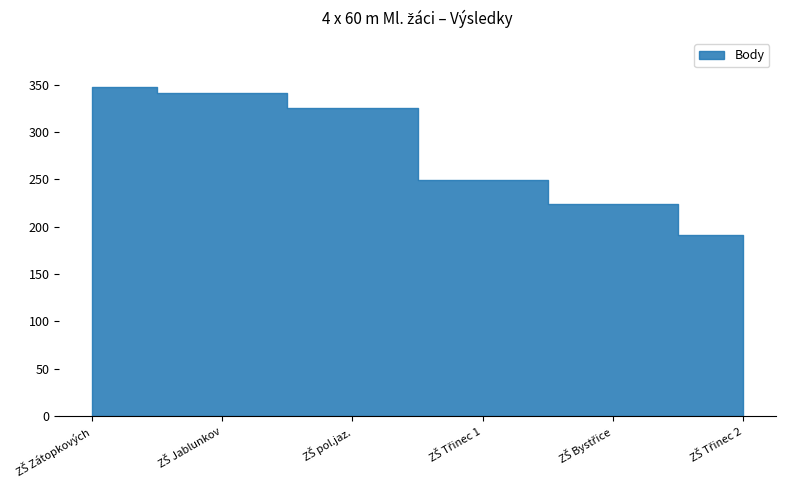

Which series changed the most between ZŠ Zátopkových and ZŠ Třinec 1?

Body